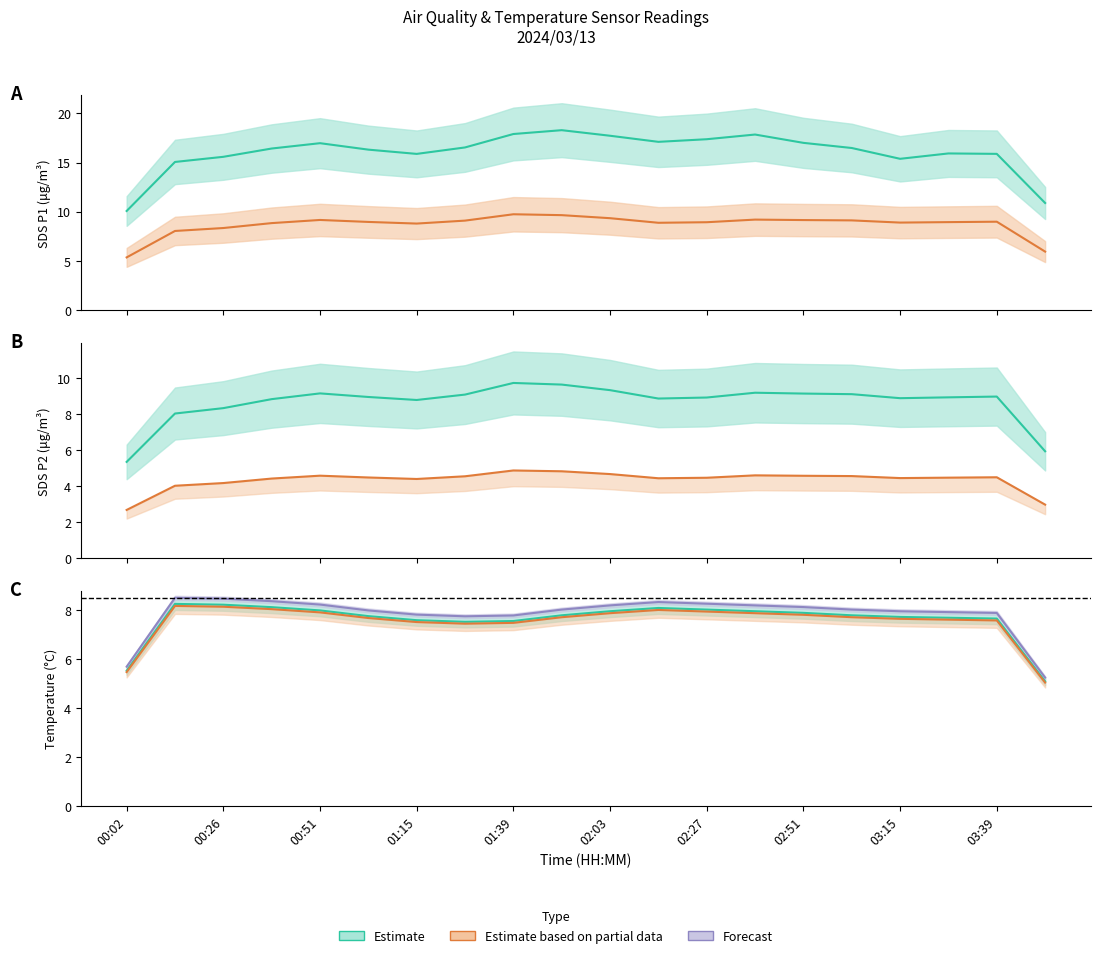

Which series has the largest range (max minus min)?

SDS_P1